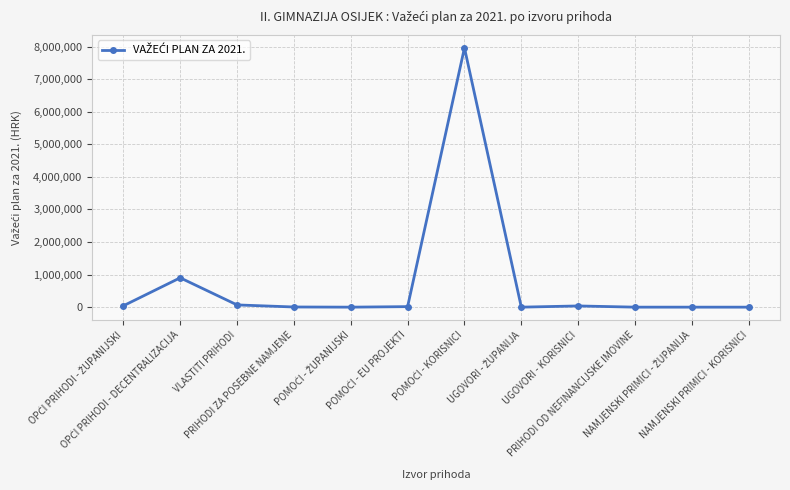

What is the greatest value displayed?

7960660